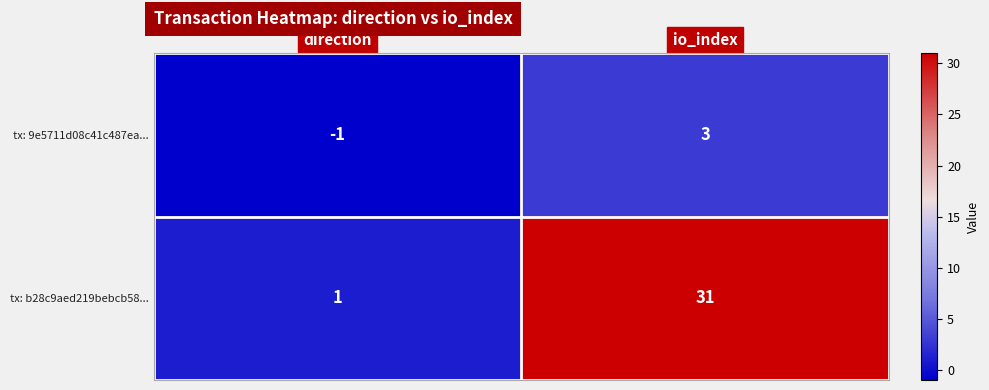

Between direction and io_index, which series saw the biggest shift?

tx: b28c9aed219bebcb58...